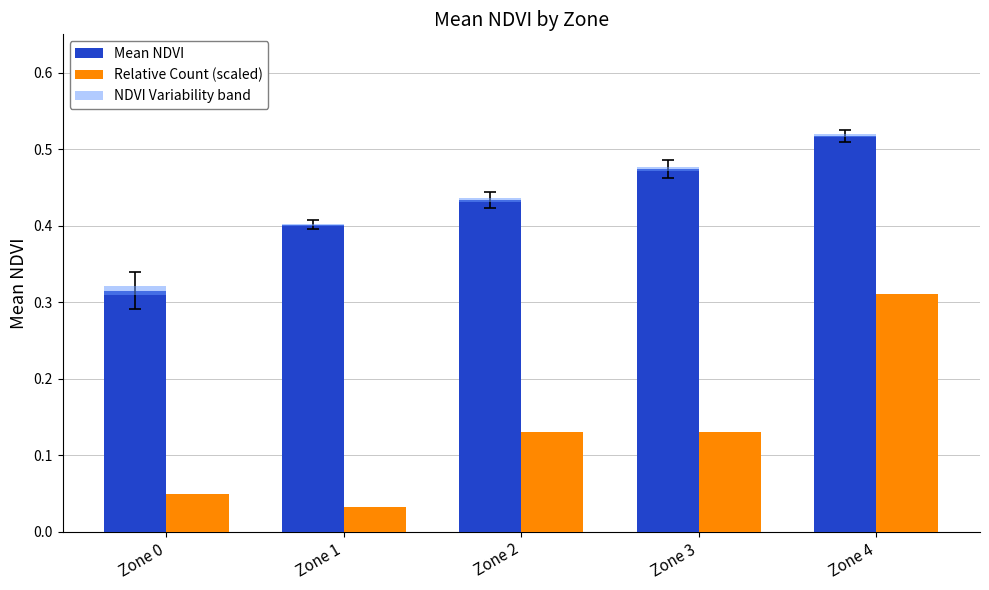

Reading left to right, extract all data points from this chart.

Mean NDVI: 0.3	0.4	0.4	0.5	0.5
Relative Count (scaled): 0.0	0.0	0.1	0.1	0.3
NDVI Variability band: 0.0	0.0	0.0	0.0	0.0